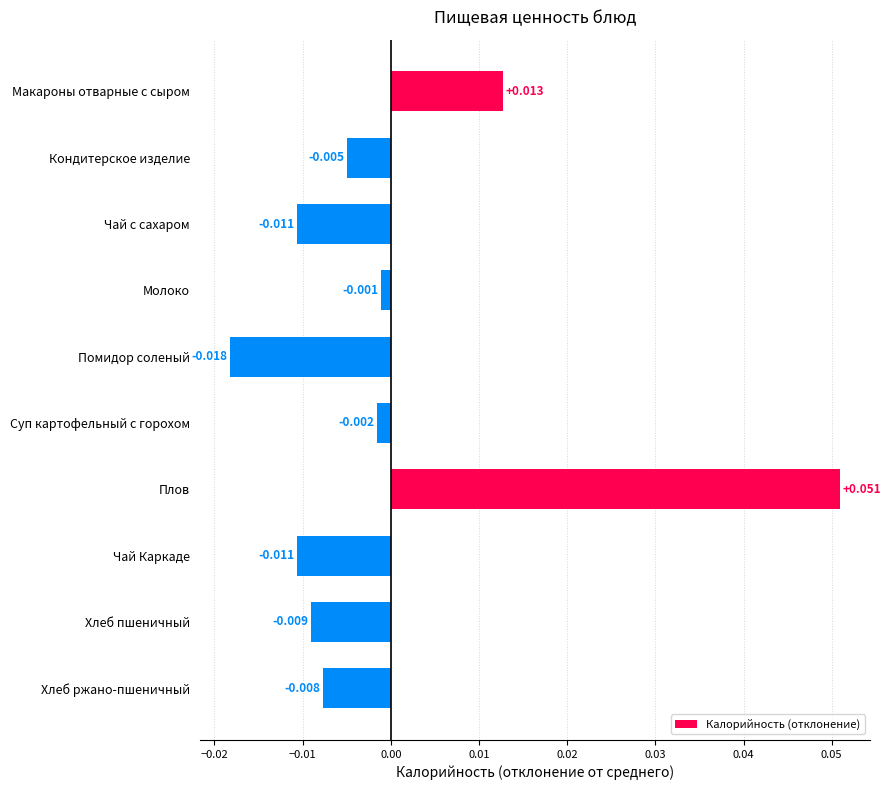

What is the label of the 7th bar from the top?

Плов